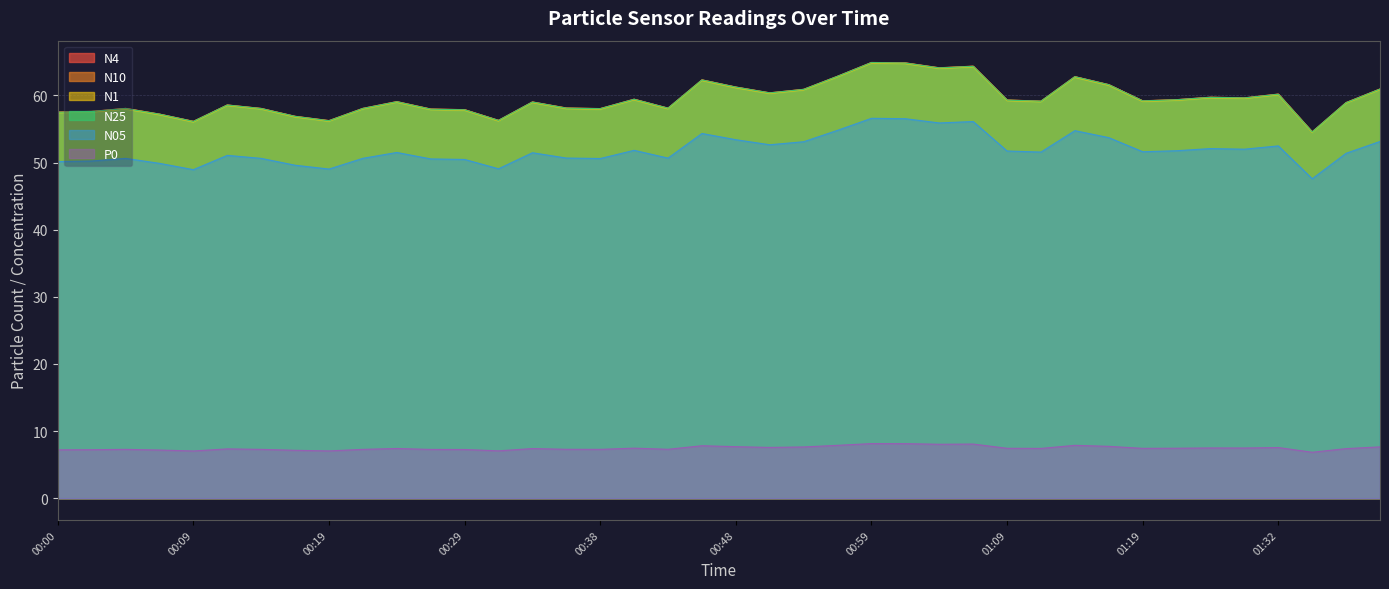

Which category has the highest value in the N25 series?

00:59